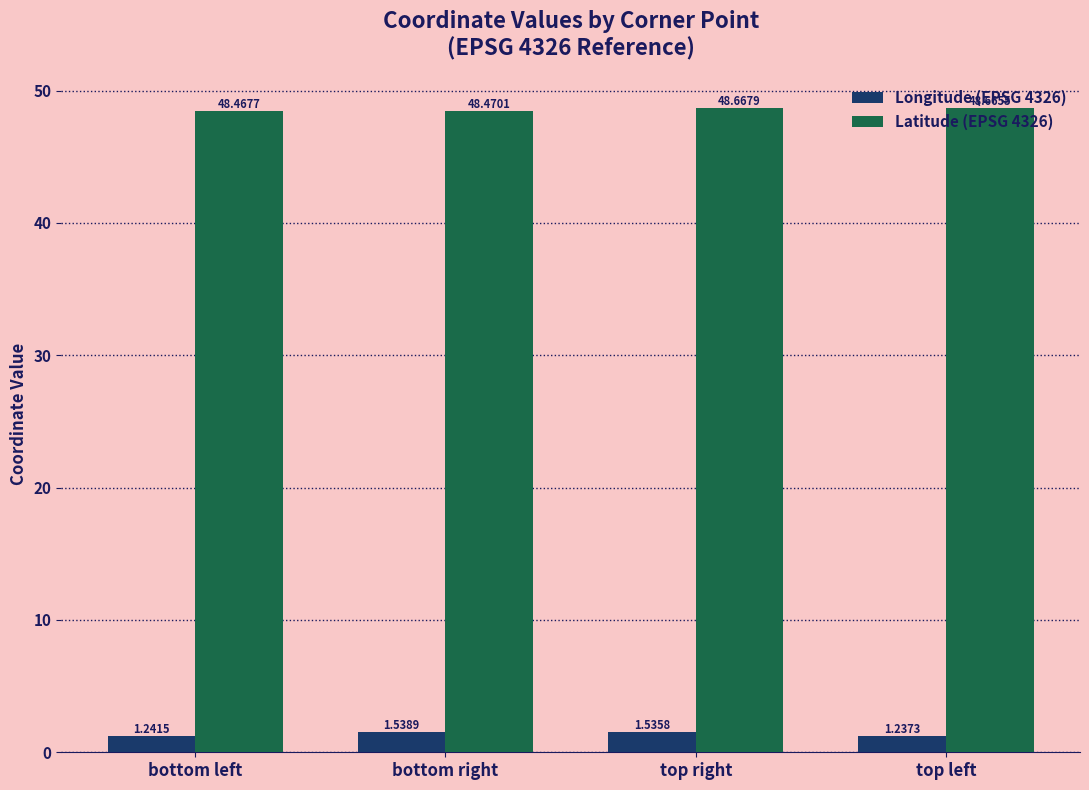

Between bottom left and top right, which series saw the biggest shift?

Longitude (EPSG 4326)